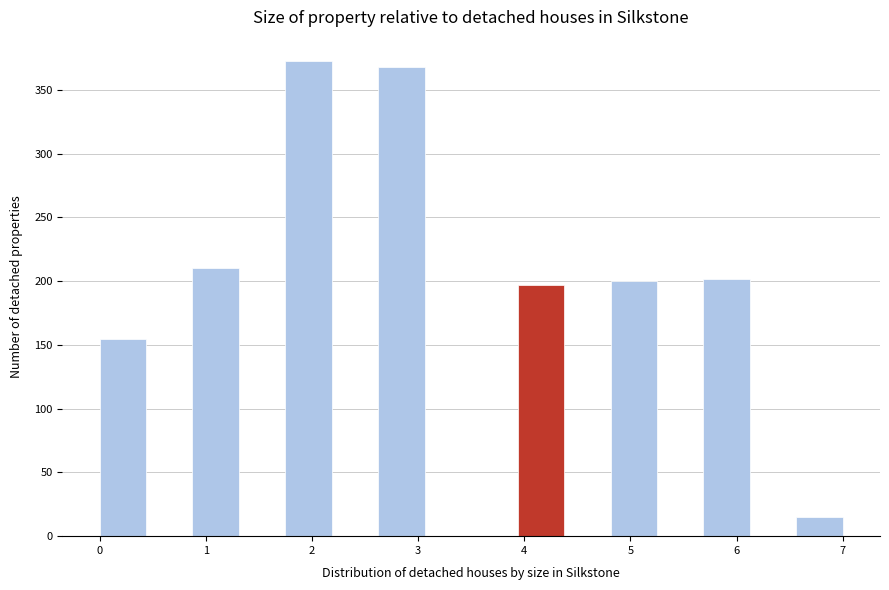

Which range on the x-axis has the tallest bar?

1.8 to 2.2